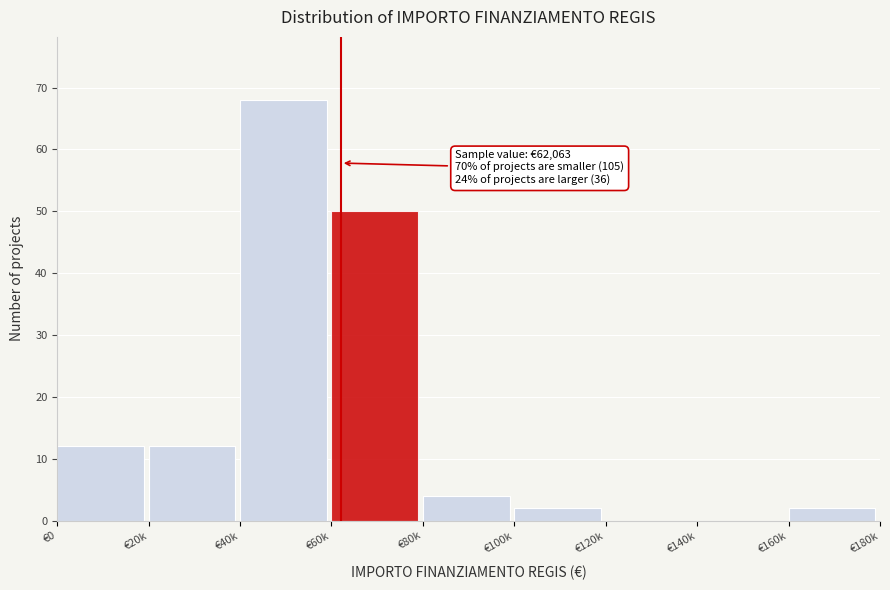

Reading left to right, list all the values displayed in this chart.

€0=12	€20k=12	€40k=68	€60k=50	€80k=4	€100k=2	€120k=0	€140k=0	€160k=2